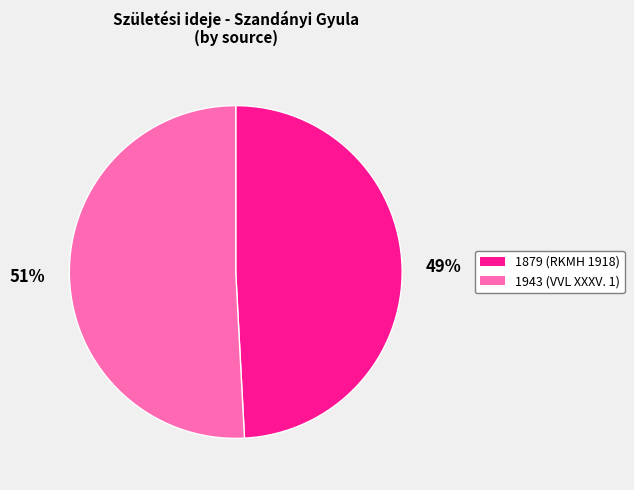

Is there any slice that represents more than half of the pie?

Yes